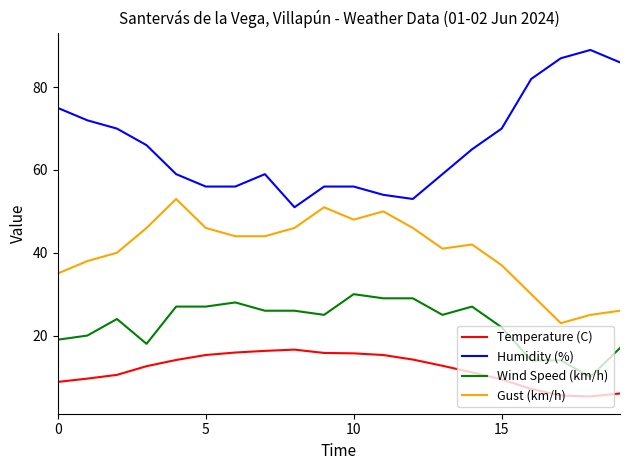

Which series has the largest total across all categories?

Humidity (%)